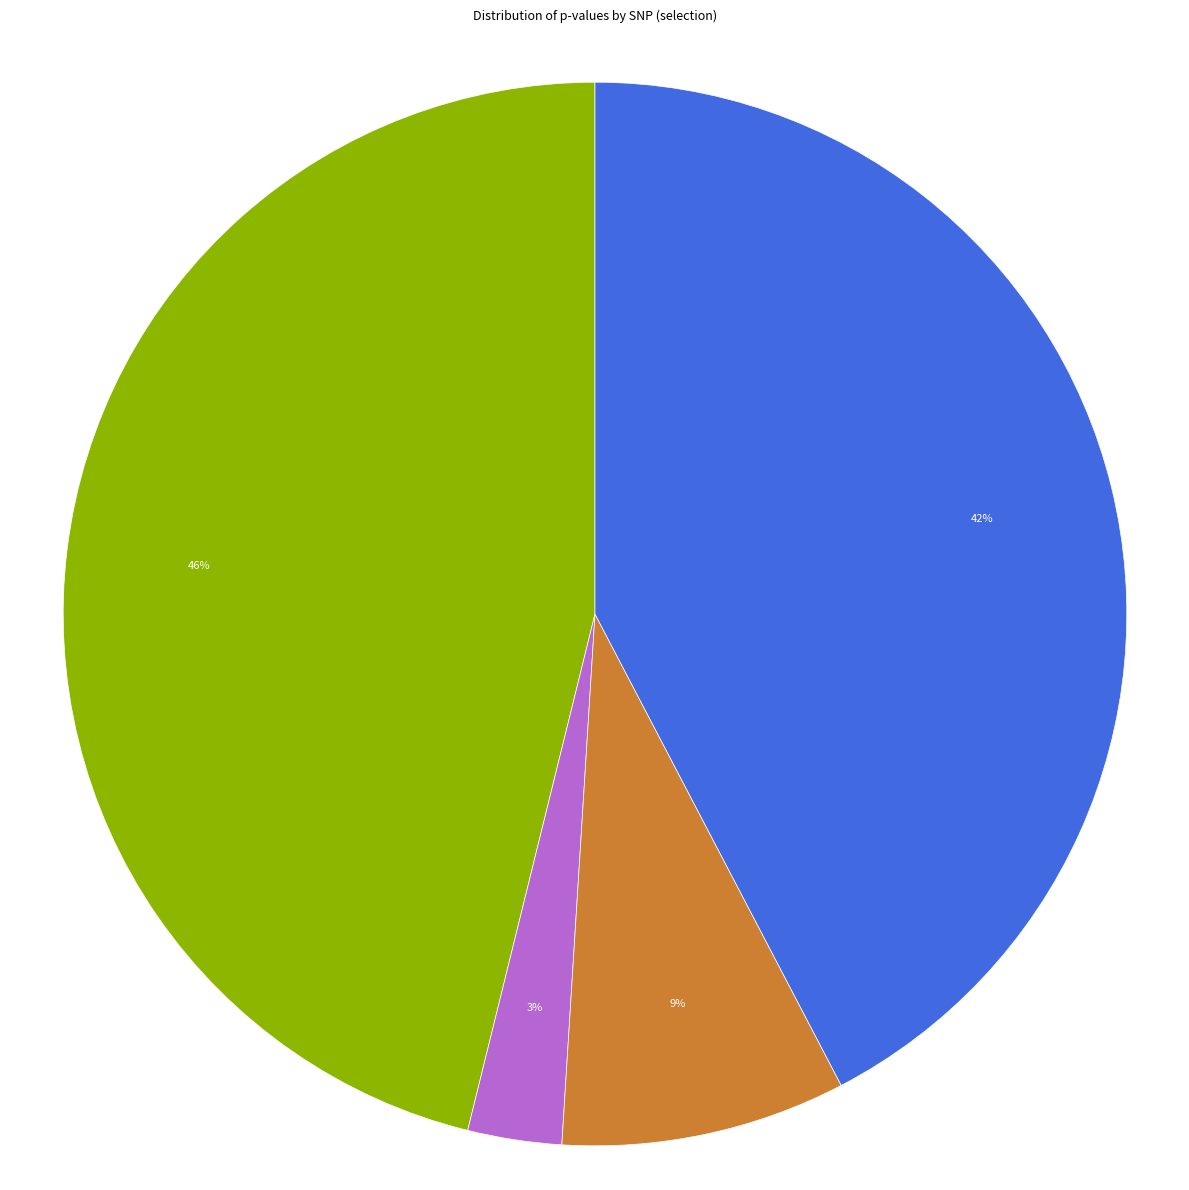

Is there any slice that represents more than half of the pie?

No